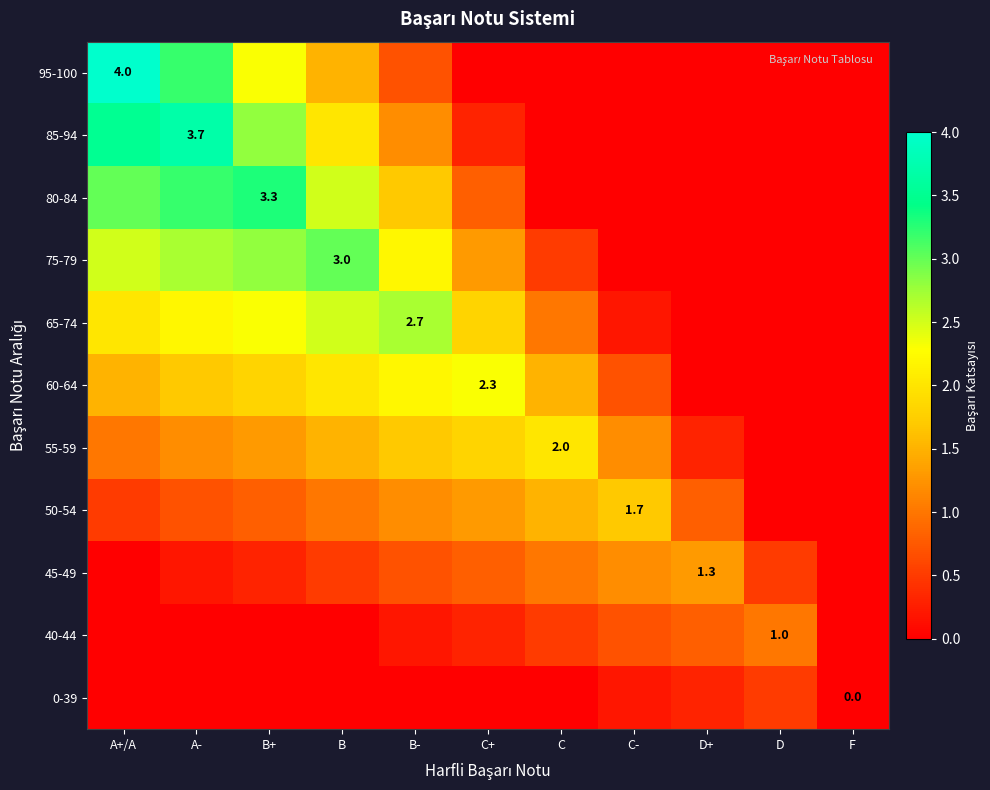

What is the difference between the highest and lowest values at A+/A?

4.0